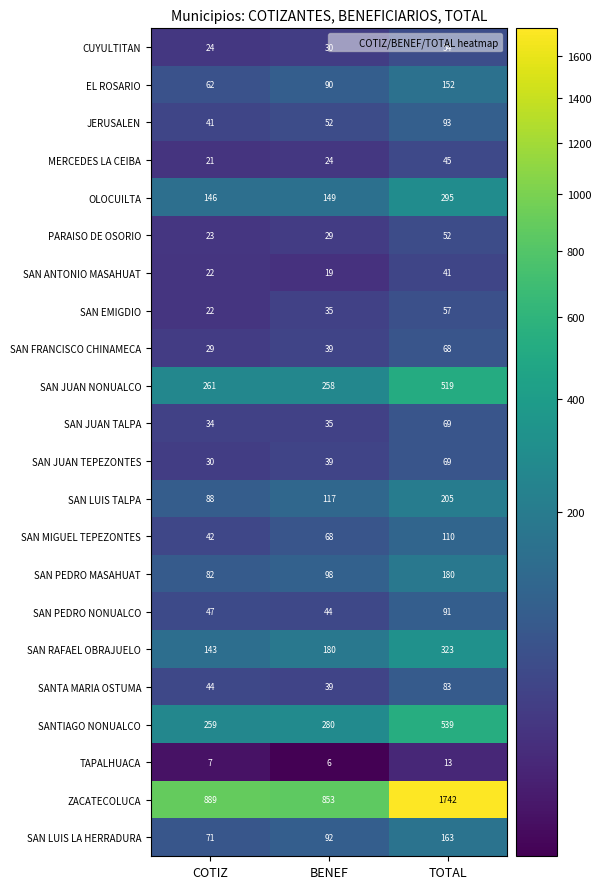

What is the maximum value shown in the chart?

1742